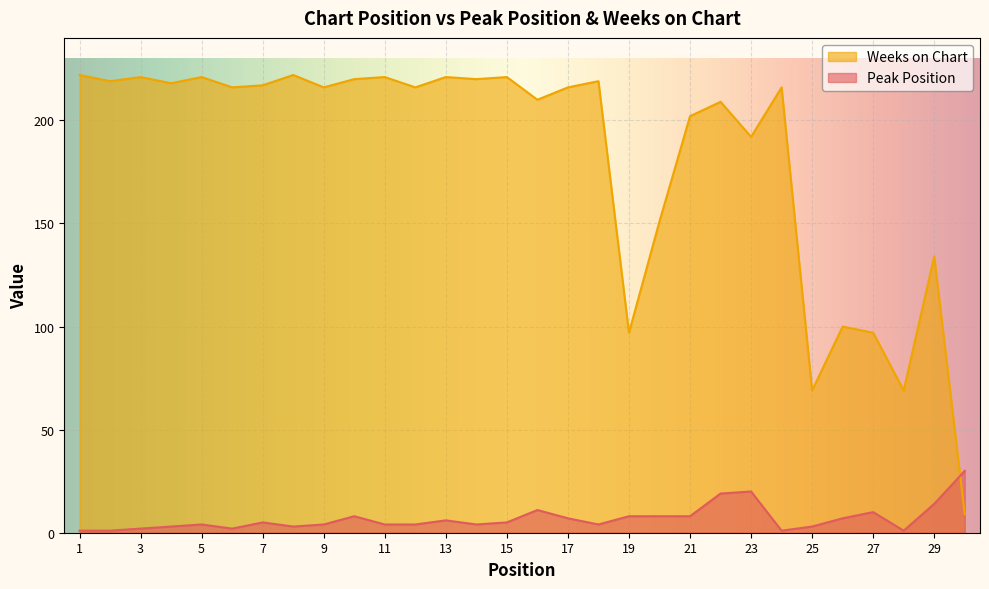

Reading right to left, list all the values displayed in this chart.

Peak Position: 30	14	1	10	7	3	1	20	19	8	8	8	4	7	11	5	4	6	4	4	8	4	3	5	2	4	3	2	1	1
Weeks on Chart: 9	134	69	97	100	69	216	192	209	202	151	97	219	216	210	221	220	221	216	221	220	216	222	217	216	221	218	221	219	222